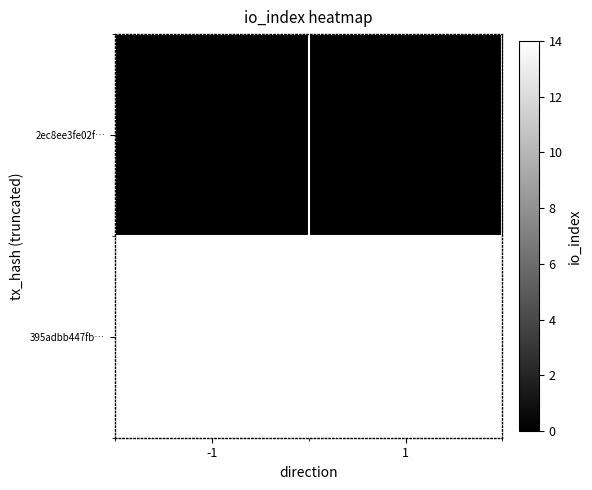

What is the total value across all series at -1?

14